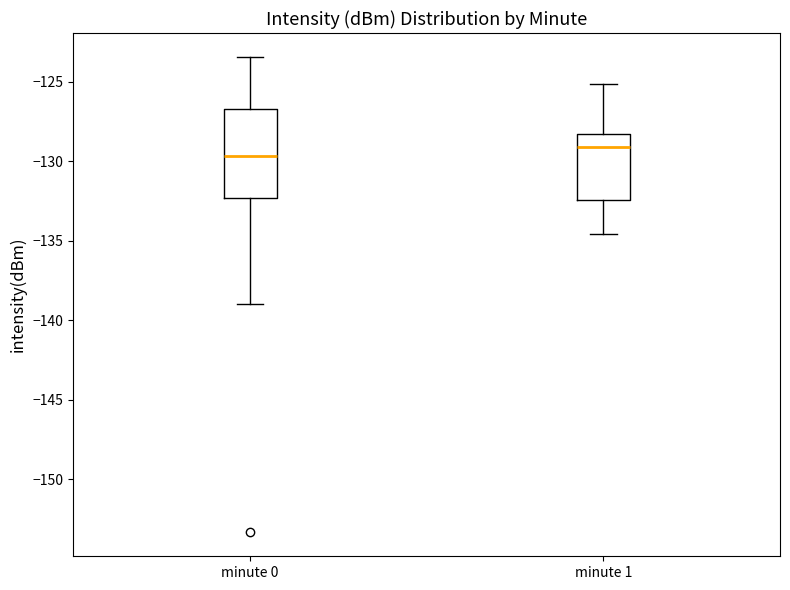

Reading left to right, transcribe this box plot: for each box, give where its median line is, the range the box spans, and where its two whiskers end, as read against the y-axis. The values are not printed on the chart, so give them approximately, as read against the axis.

minute 0: median -129.5, box -132.5 to -126.5, whiskers -139.0 to -123.5
minute 1: median -129.0, box -132.5 to -128.5, whiskers -134.5 to -125.0